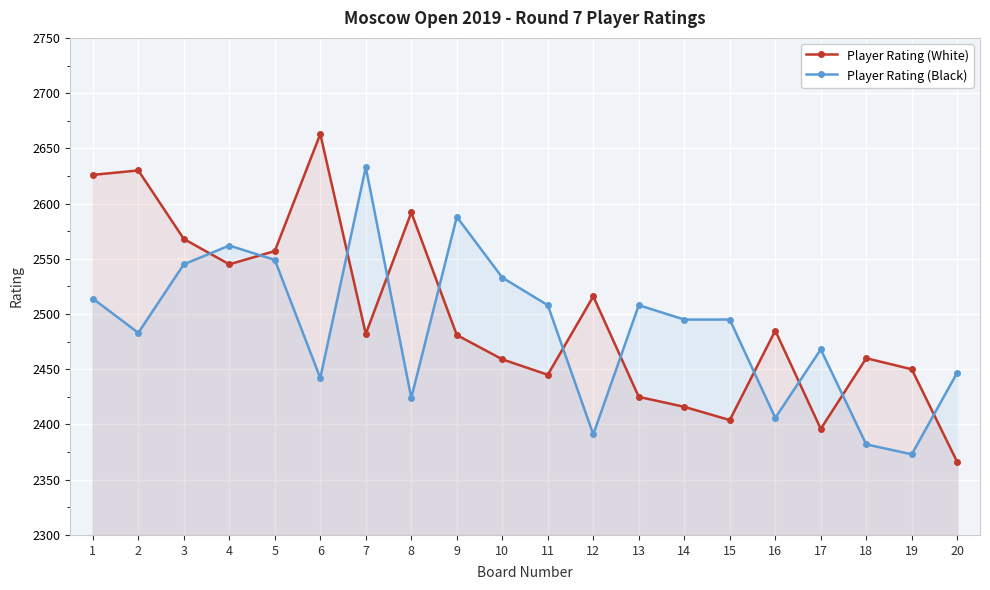

What is the value of the Player Rating (White) point at the 10th from the left?

2459